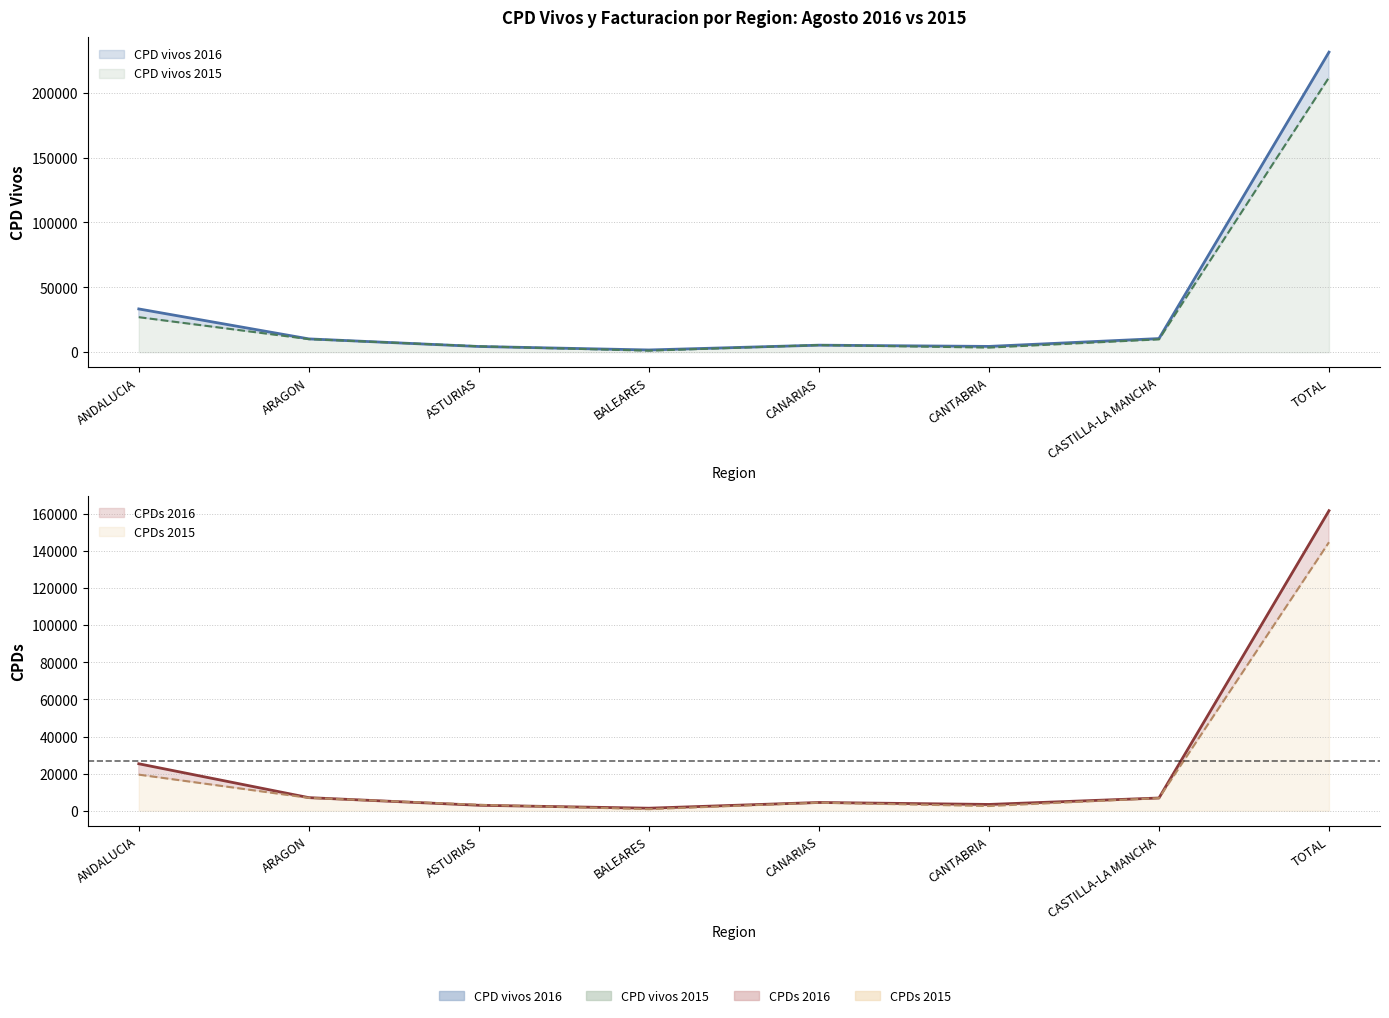

What is the value of the CPD vivos 2016 point at the 4th from the left?

1719